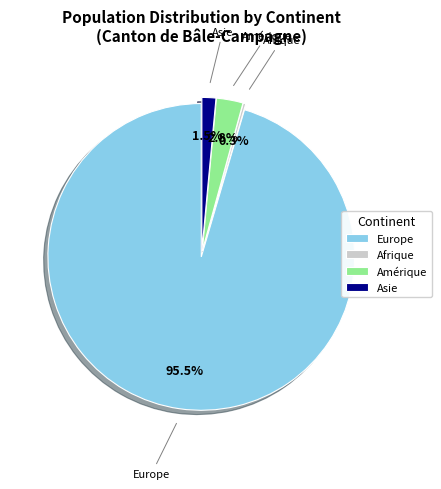

Do Asie and Europe together represent more than half of the pie?

Yes